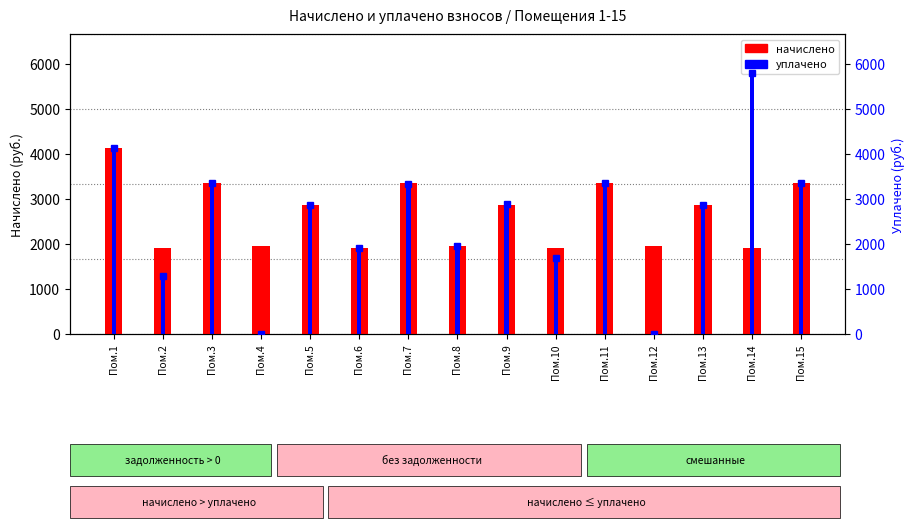

What is the value of the уплачено (правая ось) bar at the 11th from the left?

3342.1